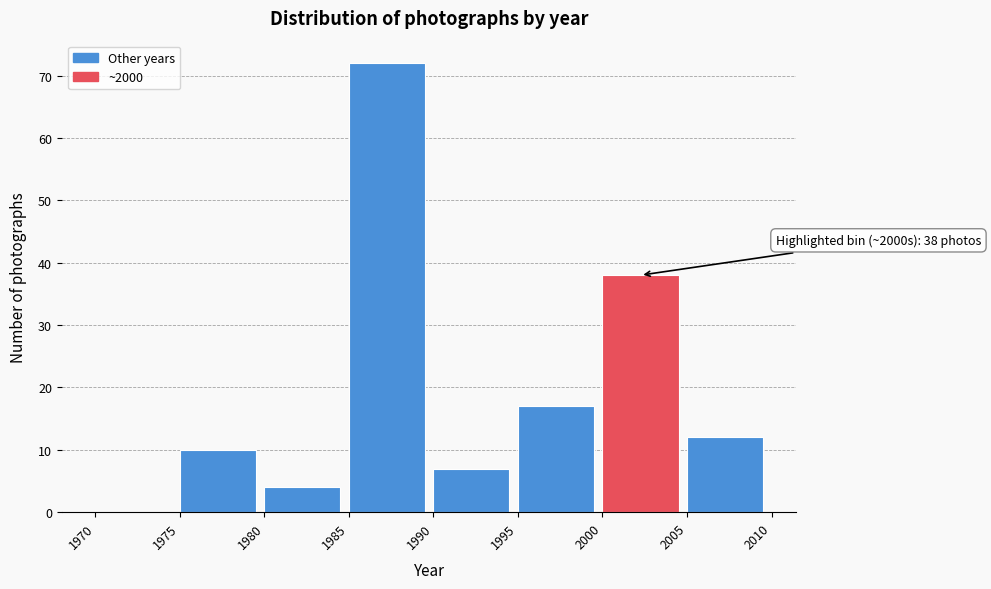

Which range on the x-axis has the tallest bar?

1985 to 1990